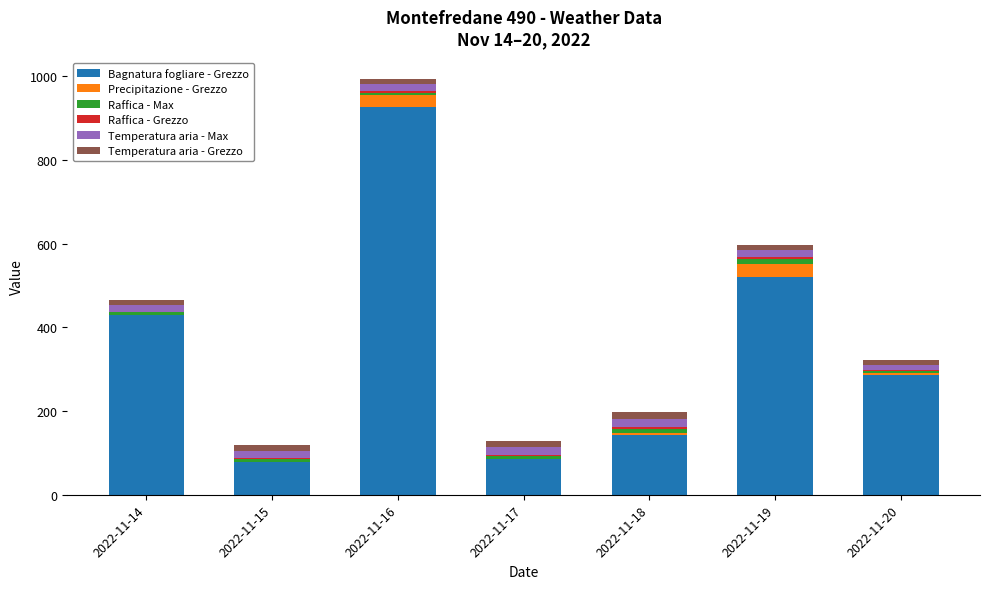

What is the sum of all Bagnatura fogliare - Grezzo values?

2472.5